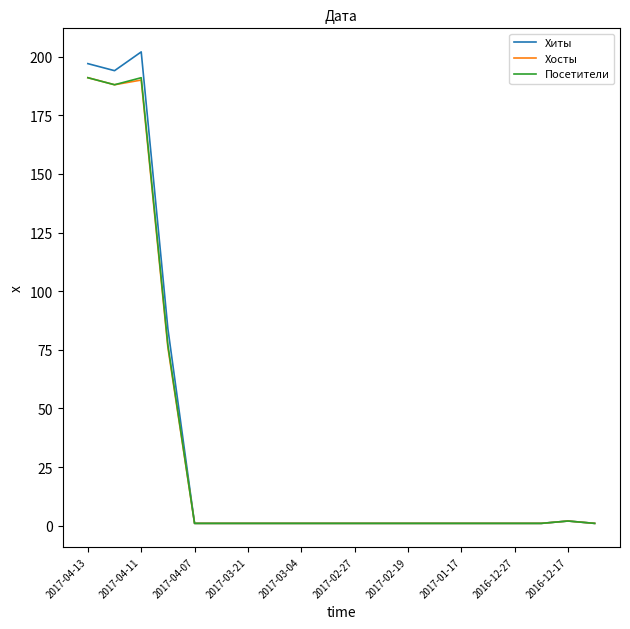

Which series has the largest range (max minus min)?

Хиты